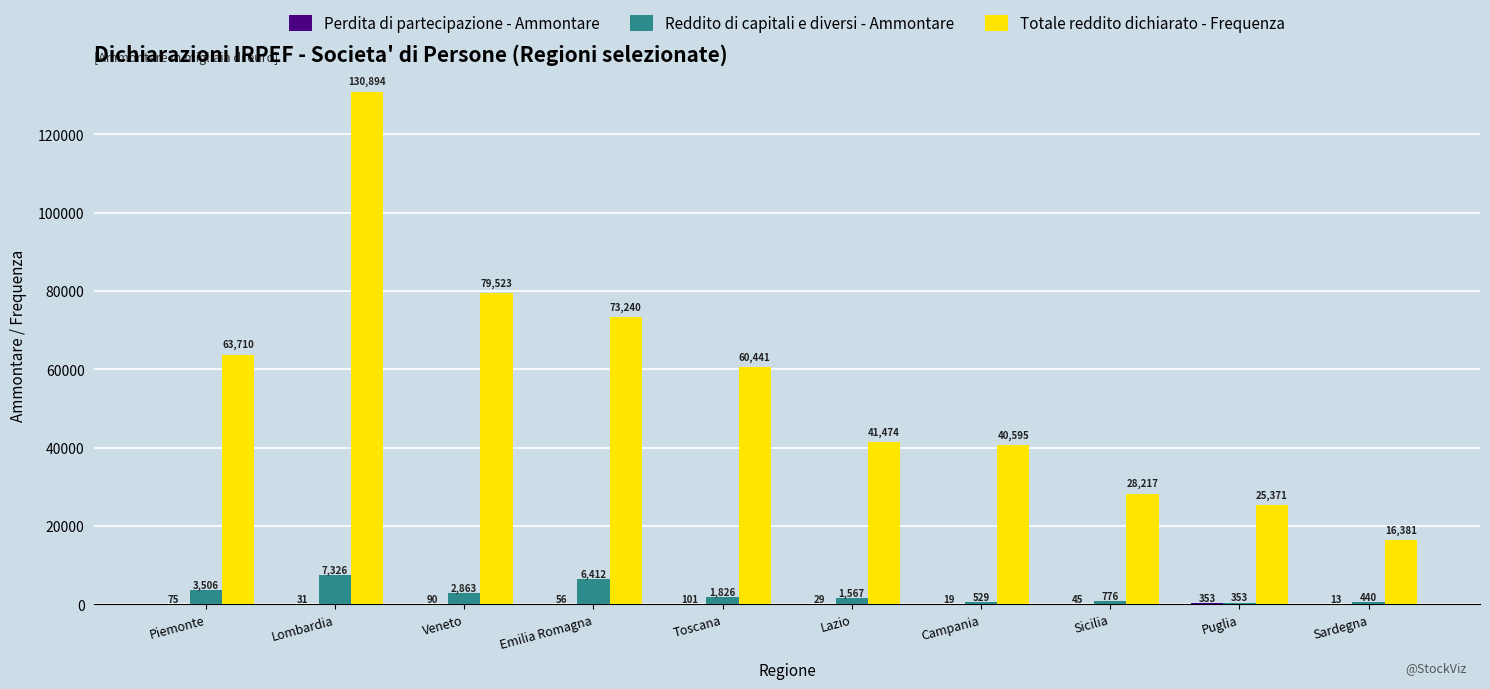

The value of Totale reddito dichiarato - Frequenza at Campania is 40595. True or false?

True